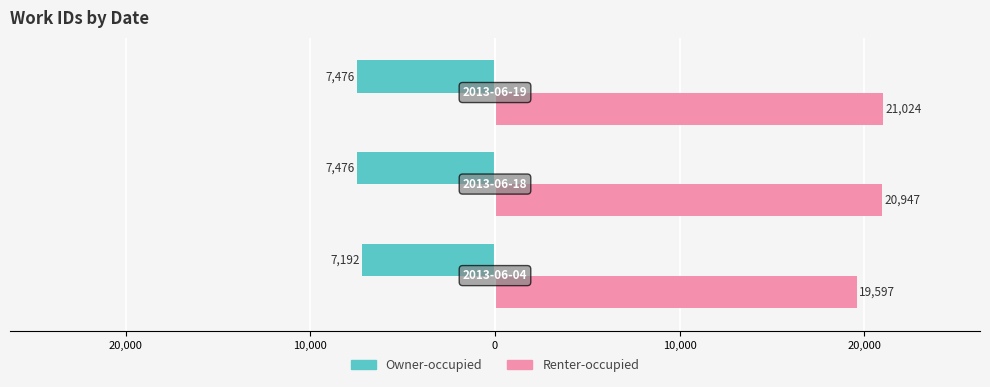

What are all the series names shown in the legend?

Owner-occupied, Renter-occupied